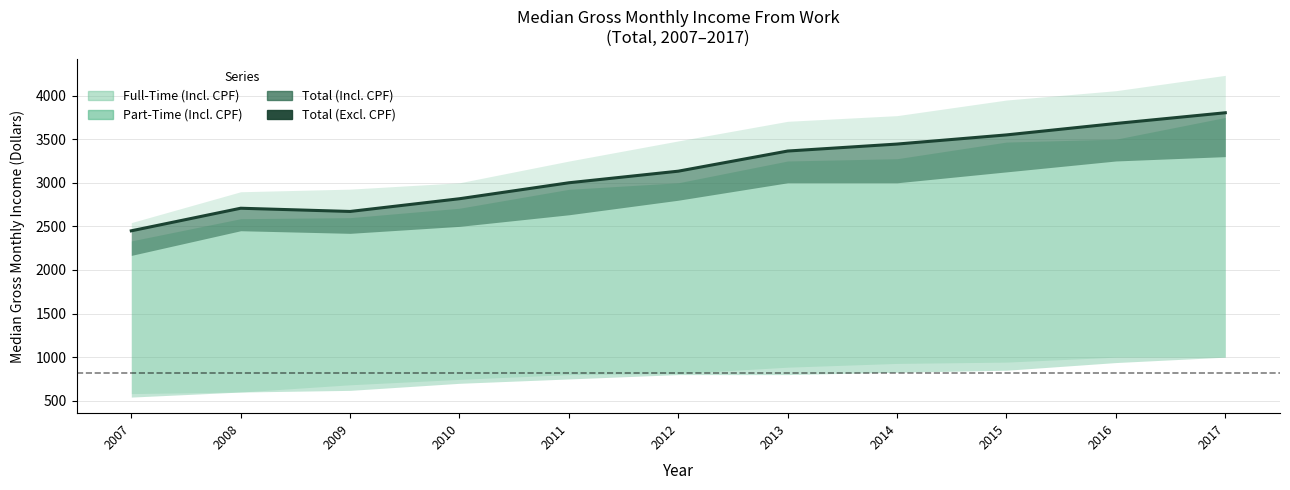

Rank the categories by value from highest to lowest.

2017, 2016, 2015, 2014, 2013, 2012, 2011, 2010, 2008, 2009, 2007